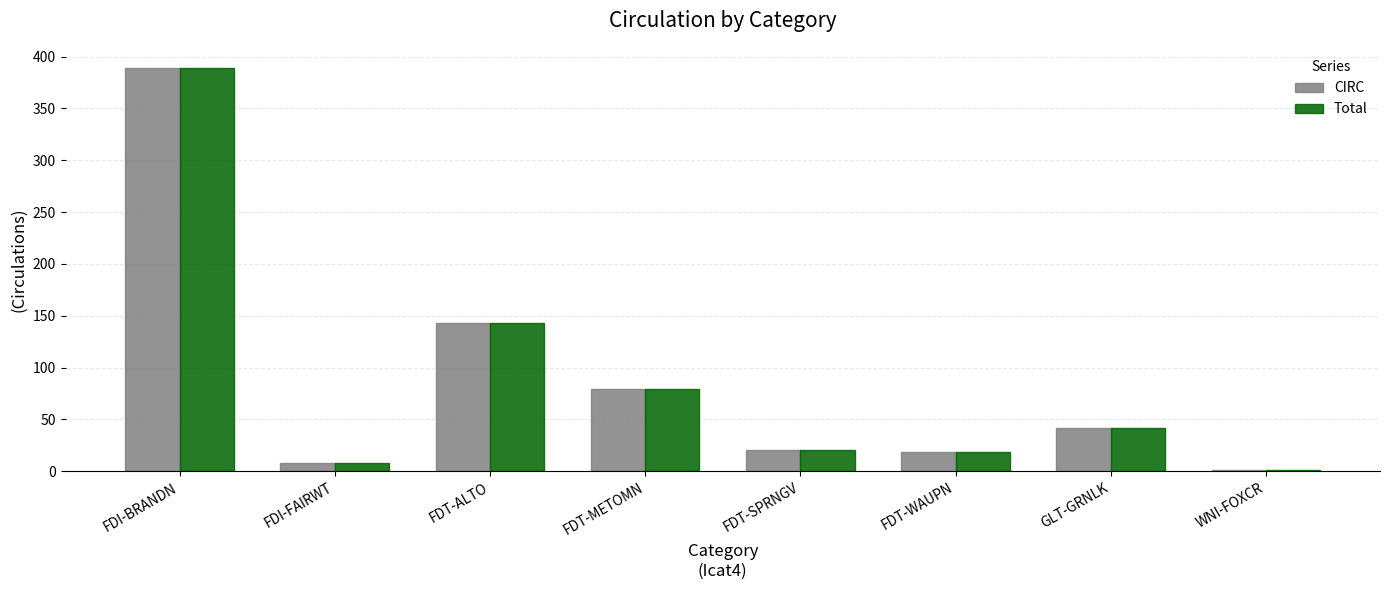

At which category is the sum across all series the highest?

FDI-BRANDN